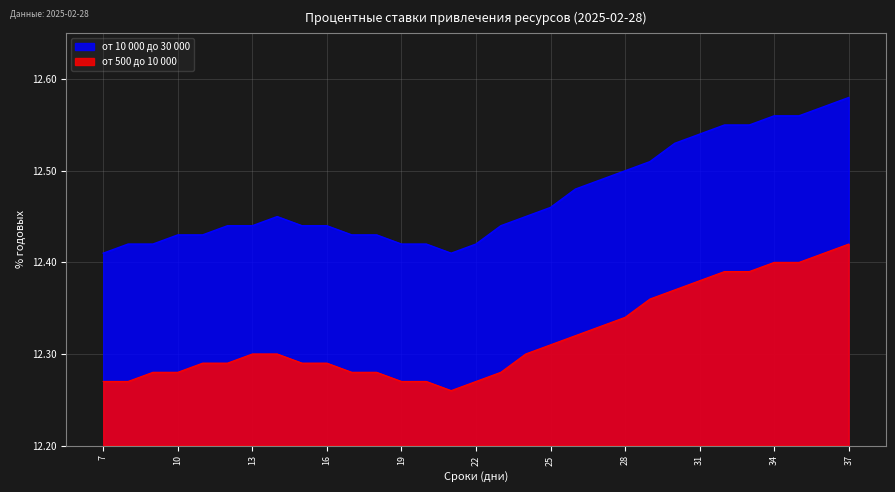

Reading right to left, transcribe all the data shown in this chart.

от 500 до 10 000: 12.4	12.4	12.4	12.4	12.4	12.4	12.4	12.4	12.4	12.3	12.3	12.3	12.3	12.3	12.3	12.3	12.3	12.3	12.3	12.3	12.3	12.3	12.3	12.3	12.3	12.3	12.3	12.3	12.3	12.3	12.3
от 10 000 до 30 000: 12.6	12.6	12.6	12.6	12.6	12.6	12.5	12.5	12.5	12.5	12.5	12.5	12.5	12.4	12.4	12.4	12.4	12.4	12.4	12.4	12.4	12.4	12.4	12.4	12.4	12.4	12.4	12.4	12.4	12.4	12.4